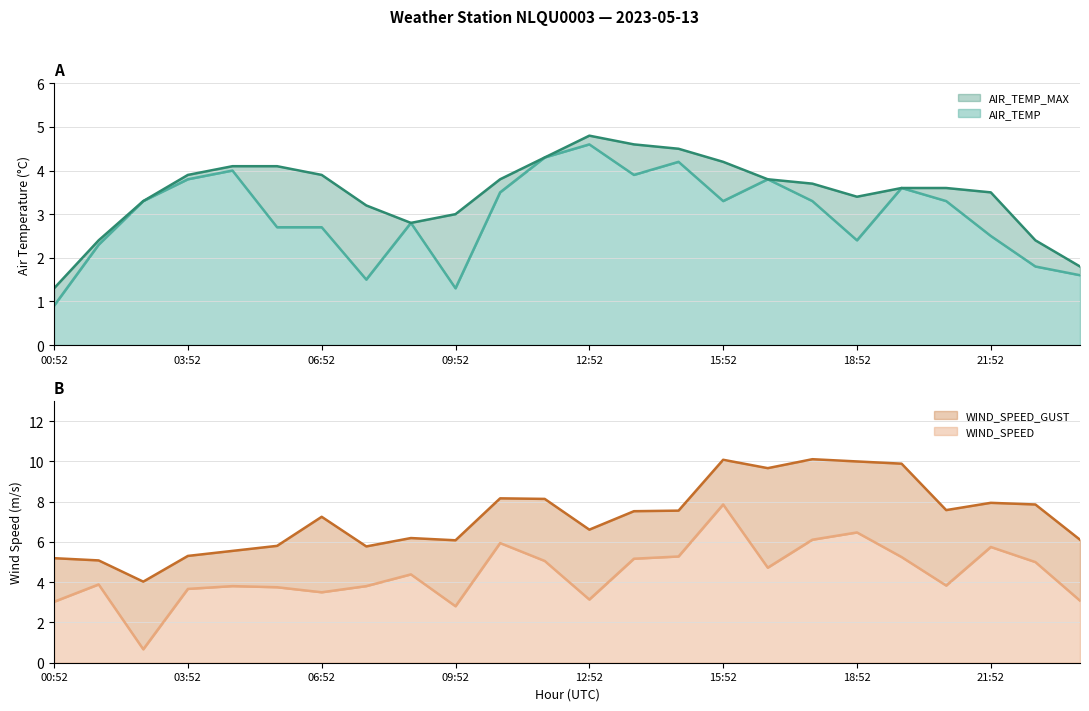

How many intersections are there between AIR_TEMP and WIND_SPEED?

4